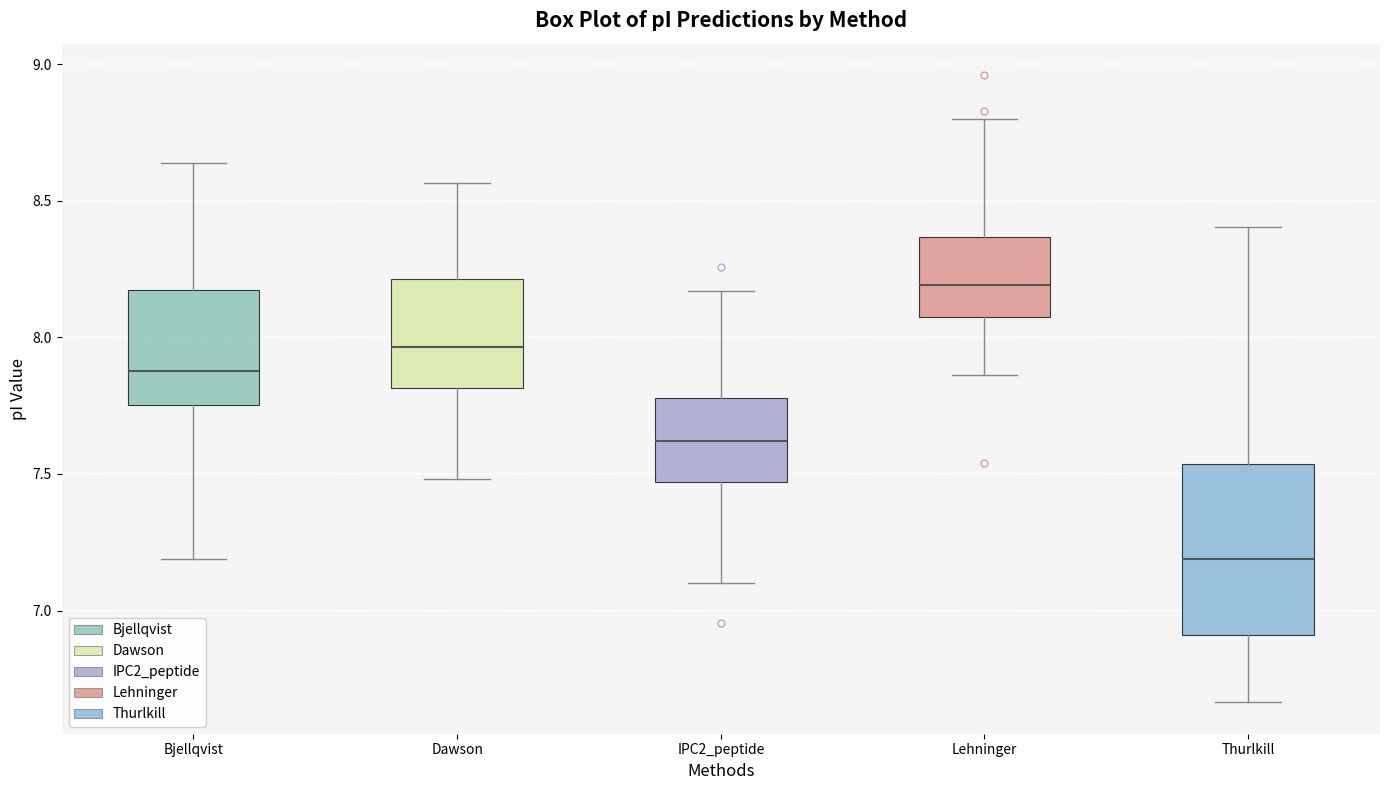

Comparing the boxes themselves (not the whiskers), which one is the tallest?

Thurlkill